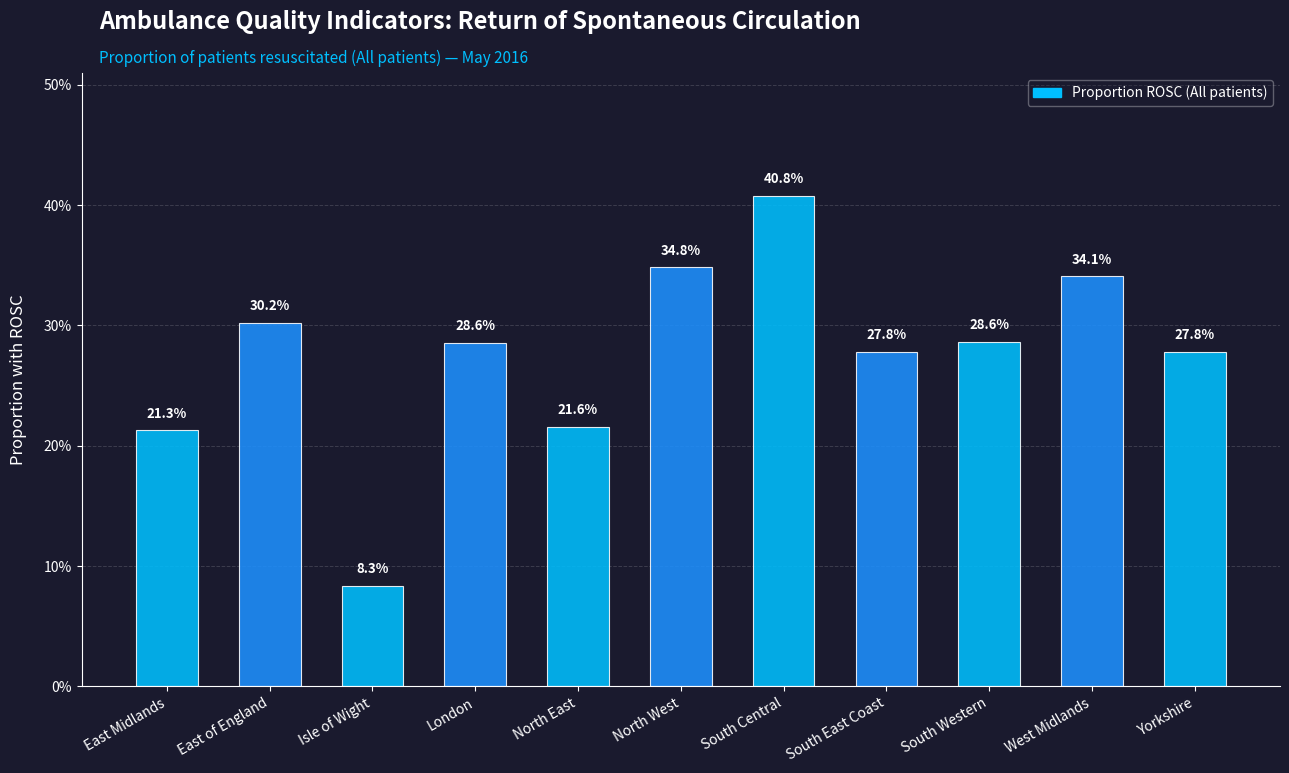

Which label corresponds to the largest value in the chart?

South Central